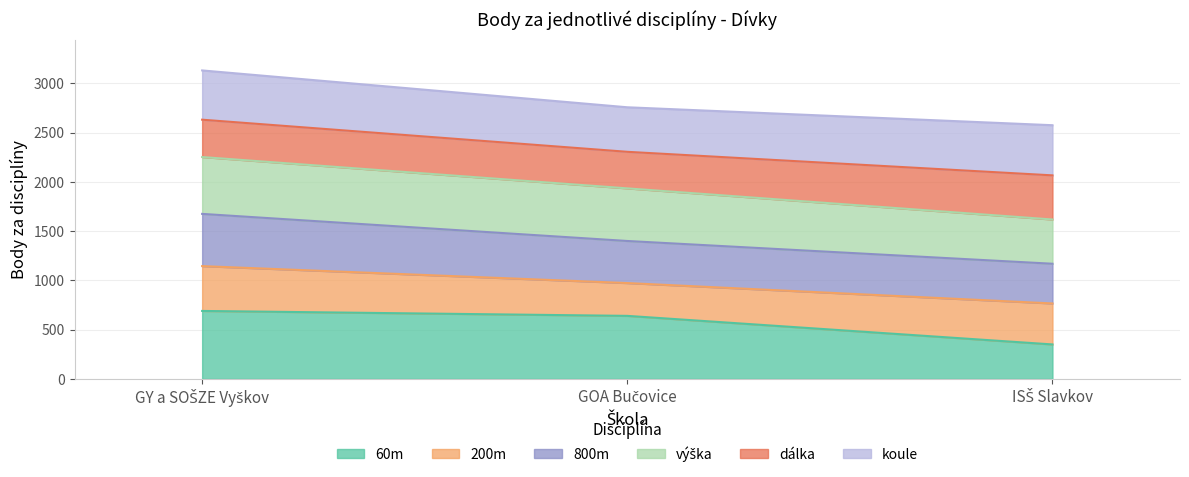

Between GOA Bučovice and ISŠ Slavkov, which series saw the biggest shift?

60m